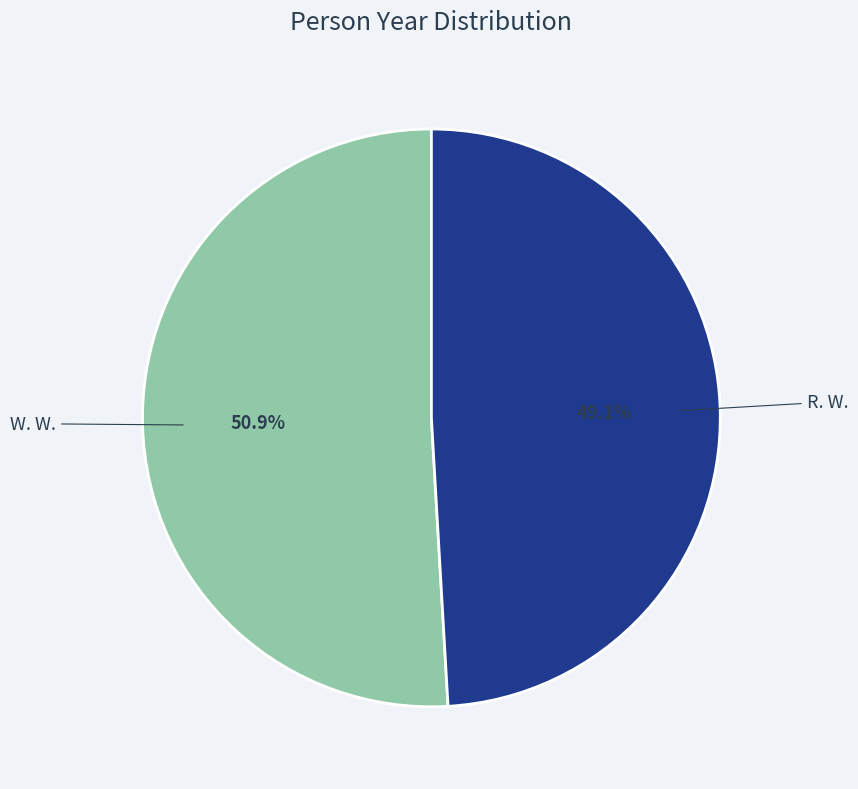

Is there a majority slice in this chart?

Yes